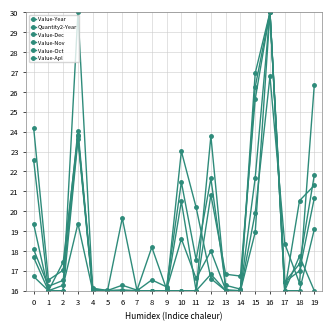

What is the spread (max minus min) of values at 11?

4.2